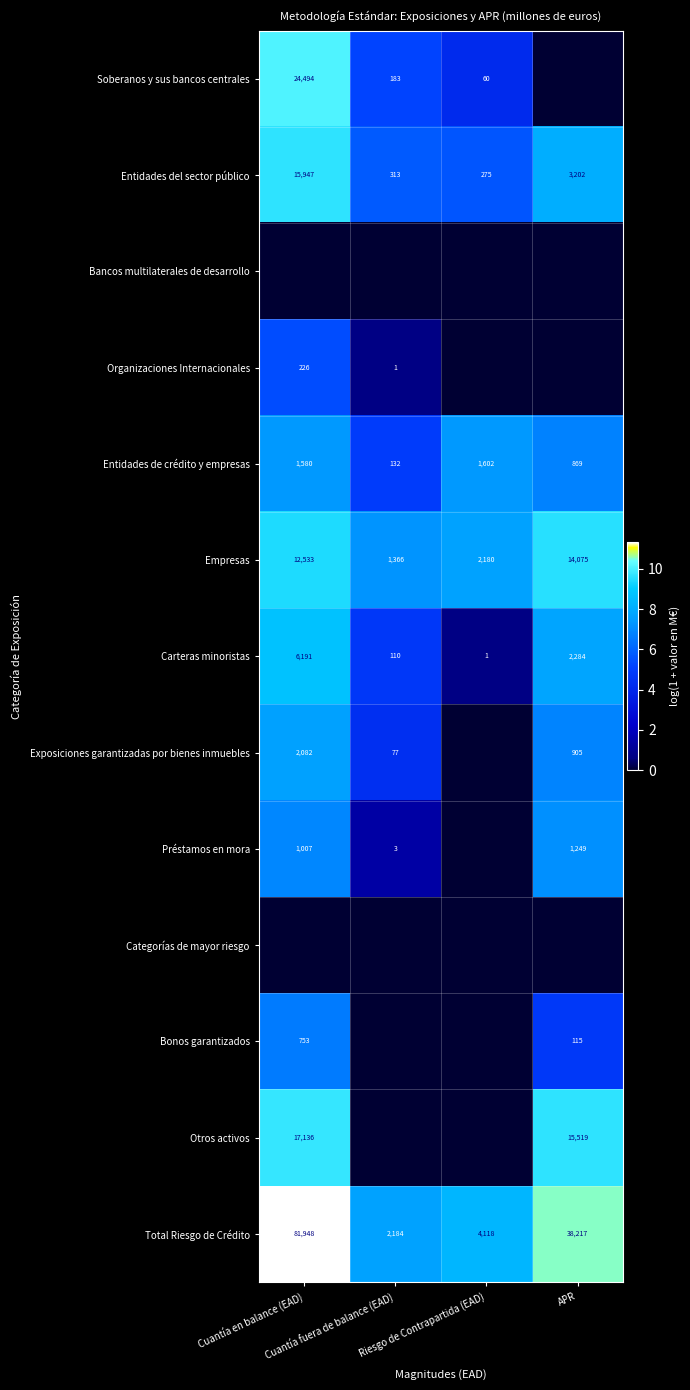

Count the number of categories in the chart.

4